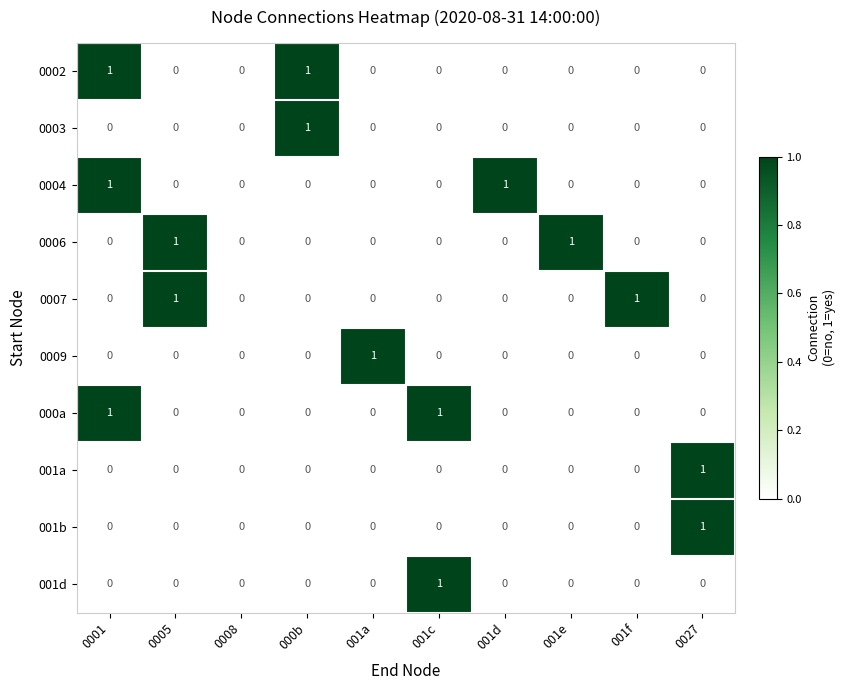

The value of 0007 at 001e is -1. True or false?

False